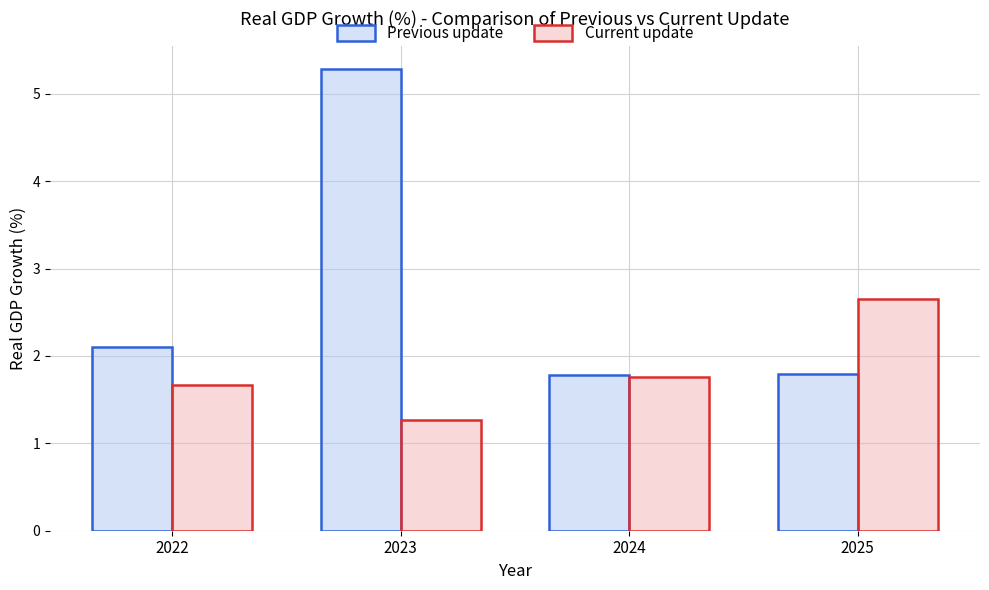

What is the maximum value shown in the chart?

5.3